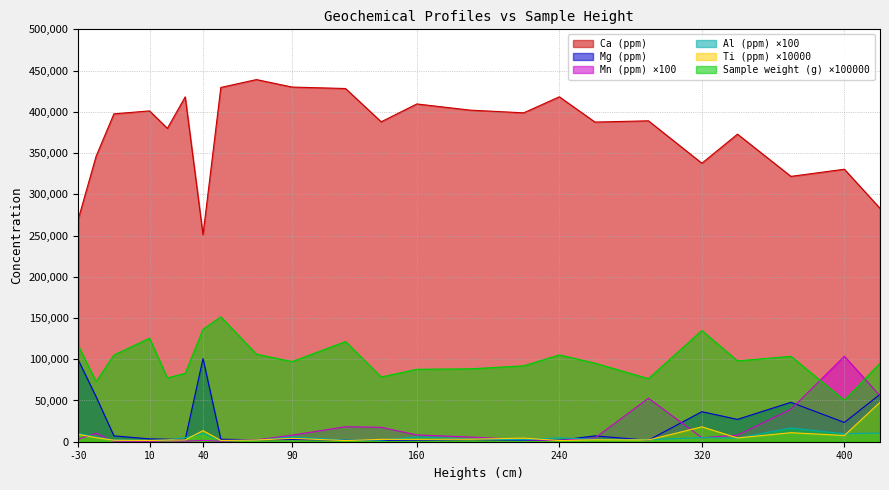

What is the total value across all series at 160?

516272.0